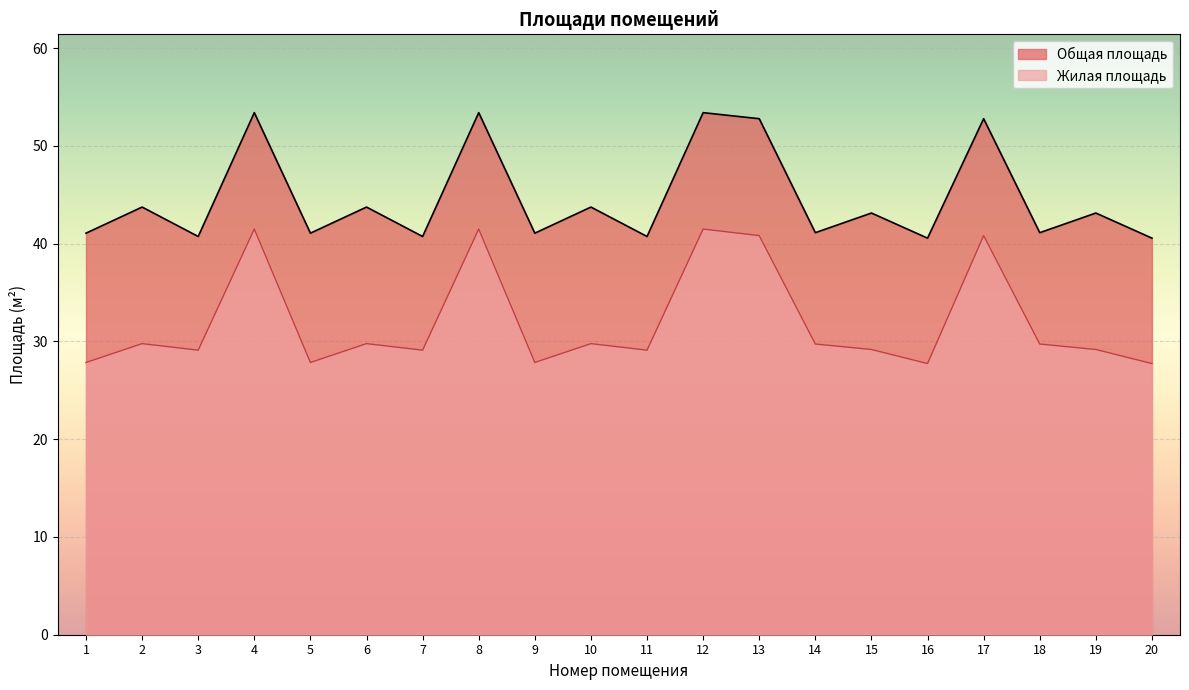

Reading left to right, transcribe all the data shown in this chart.

Общая площадь: 41.1	43.8	40.7	53.4	41.1	43.8	40.7	53.4	41.1	43.8	40.7	53.4	52.8	41.1	43.1	40.6	52.8	41.1	43.1	40.6
Жилая площадь: 27.9	29.8	29.1	41.5	27.9	29.8	29.1	41.5	27.9	29.8	29.1	41.5	40.8	29.7	29.2	27.7	40.8	29.7	29.2	27.7